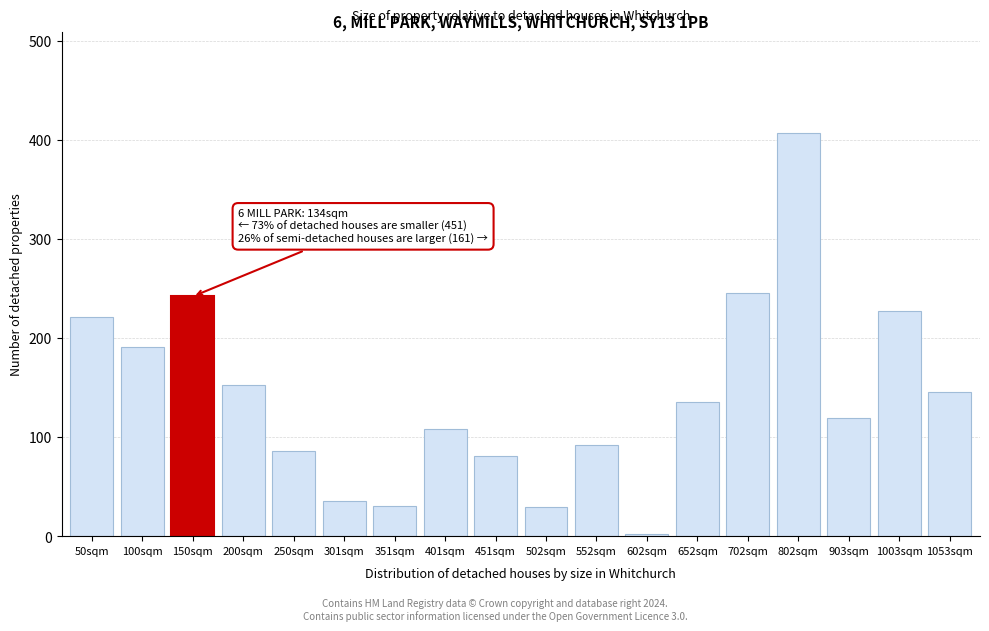

What is the difference between the second highest and second lowest values?

216